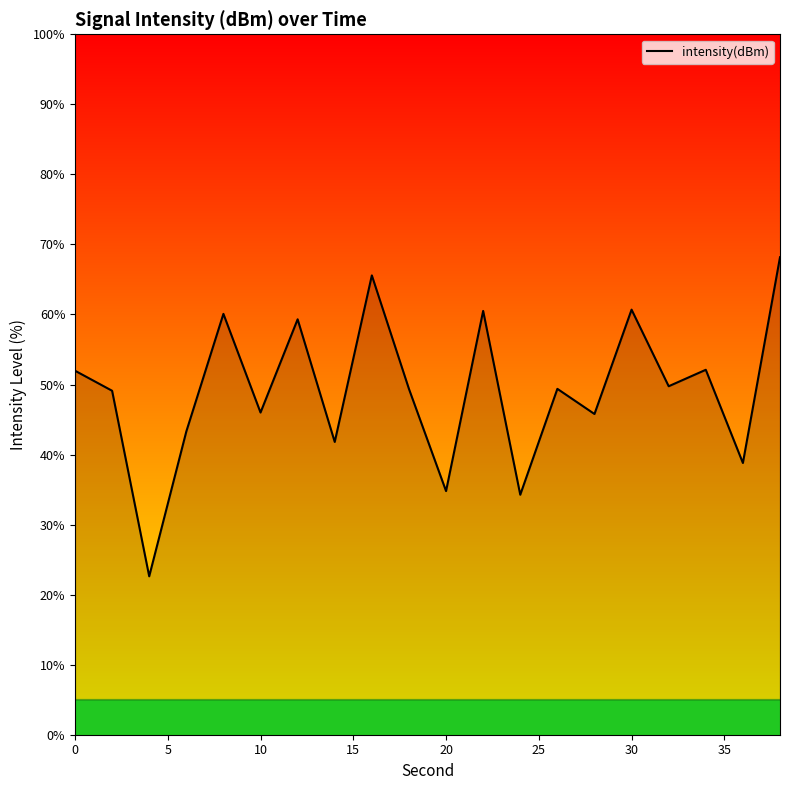

What is the difference between the maximum and minimum values?

45.6